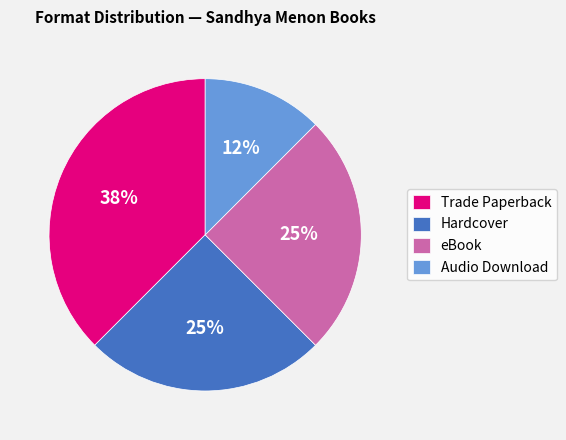

Do eBook and Trade Paperback together represent more than half of the pie?

Yes